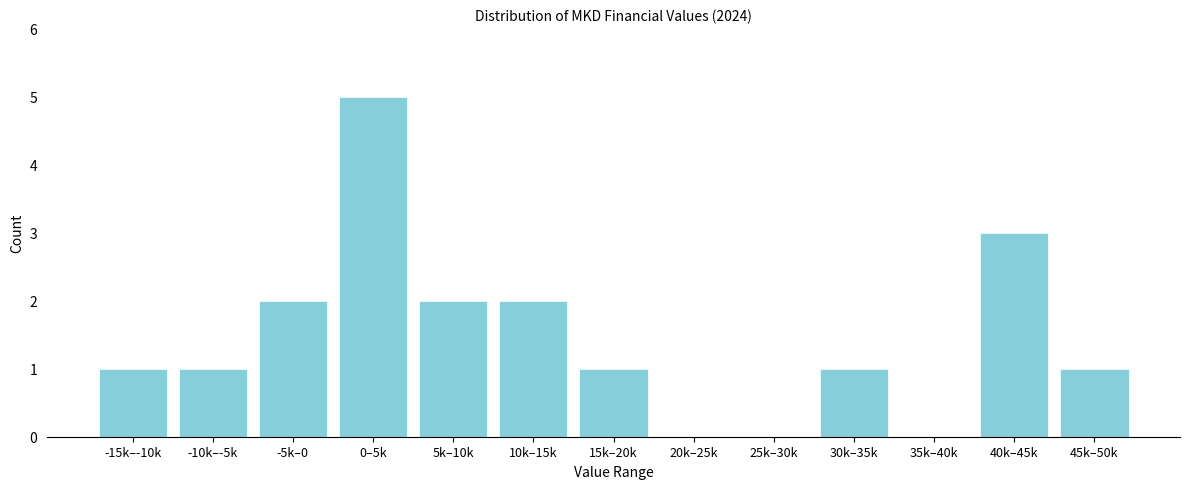

Reading right to left, extract all data points from this chart.

45k–50k=1	40k–45k=3	35k–40k=0	30k–35k=1	25k–30k=0	20k–25k=0	15k–20k=1	10k–15k=2	5k–10k=2	0–5k=5	-5k–0=2	-10k–-5k=1	-15k–-10k=1